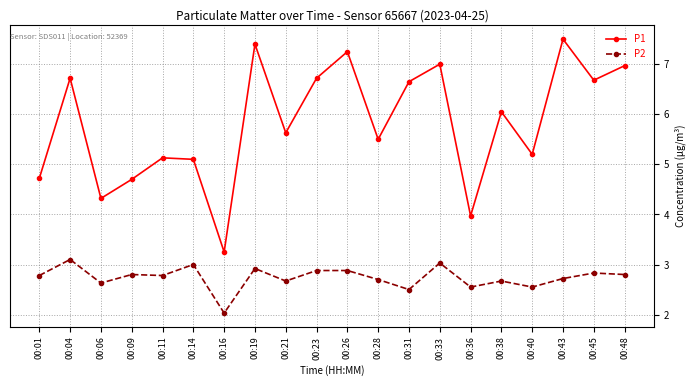

What is the difference between the highest and lowest values at 00:14?

2.1